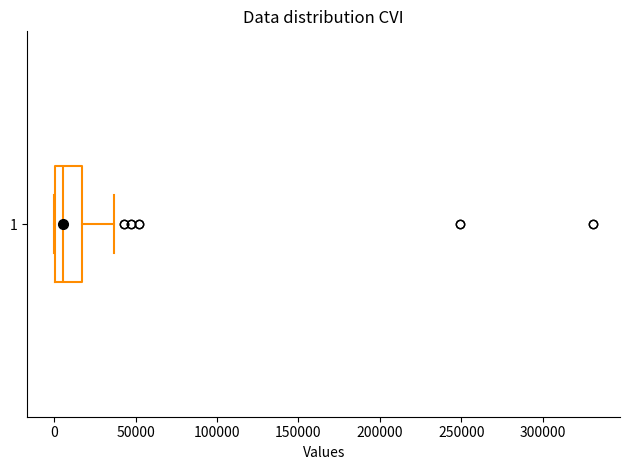

Where is the left edge of the box at y = 1 on the x-axis? The values are not printed on the chart, so give them approximately, as read against the axis.

0